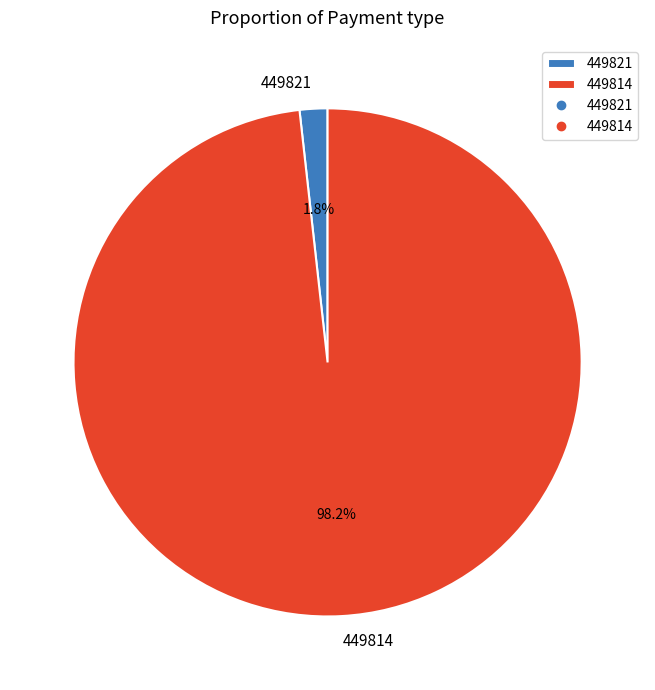

True or false: 449821 accounts for 2% of the total.

True